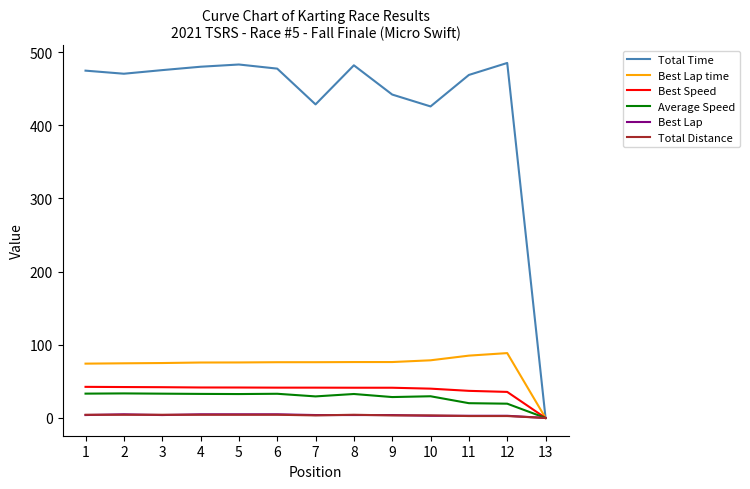

Does the chart have visible grid lines?

No